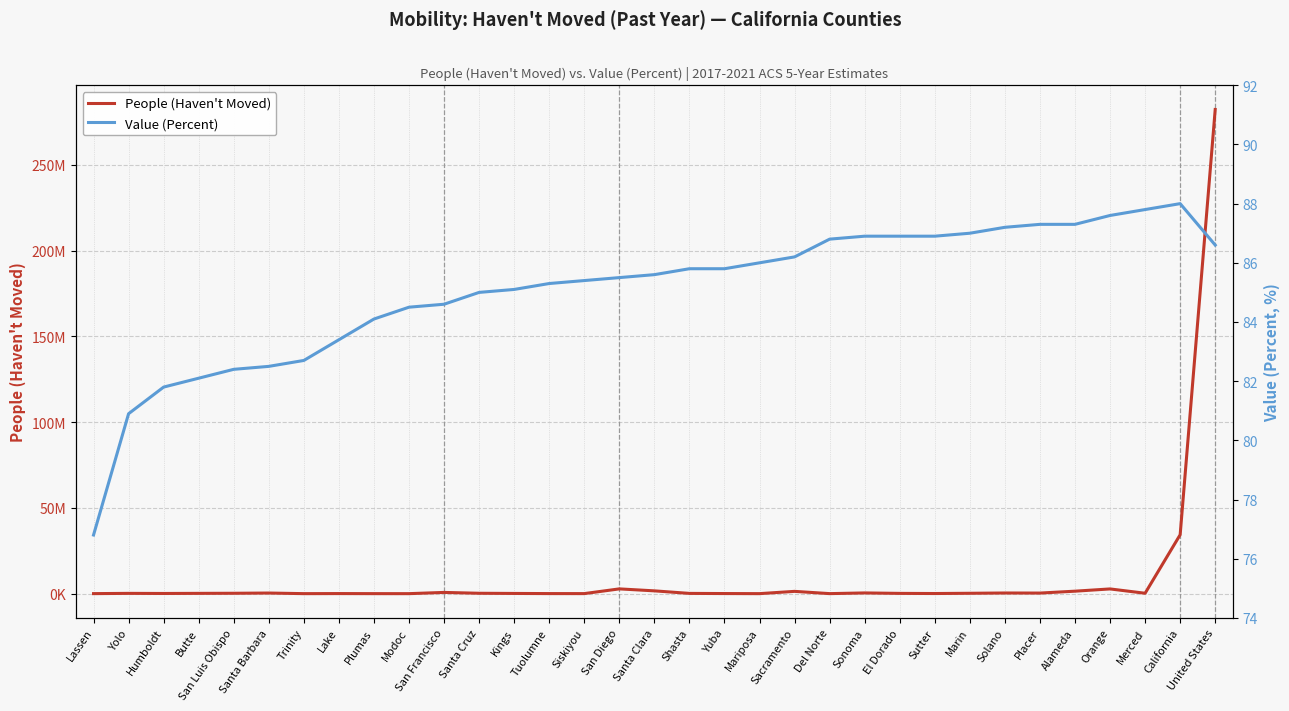

At which label does People (Haven't Moved) reach its minimum?

Modoc